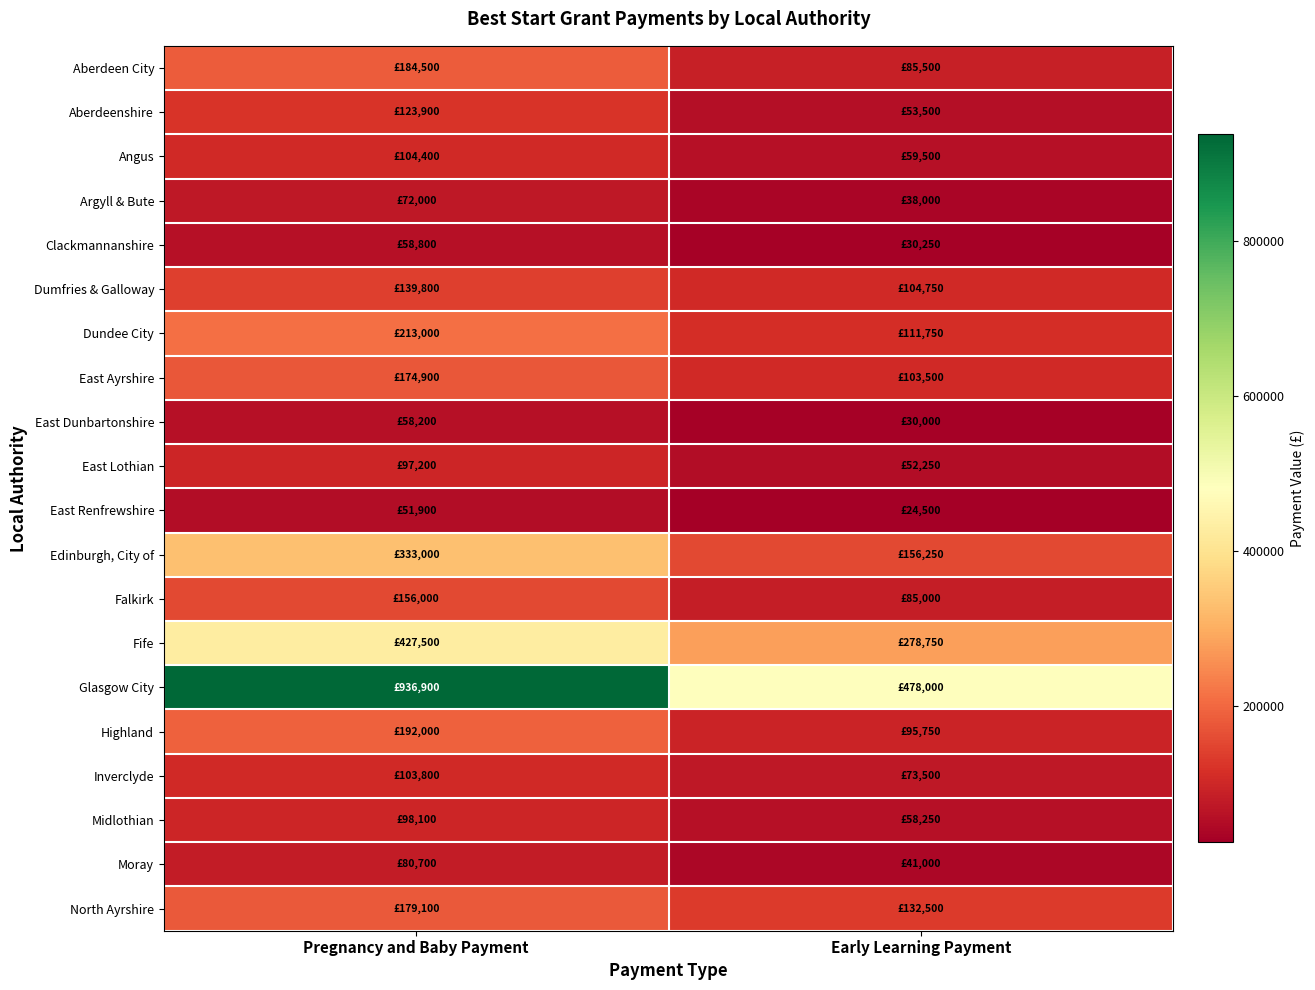

Which series has the largest total across all categories?

Glasgow City